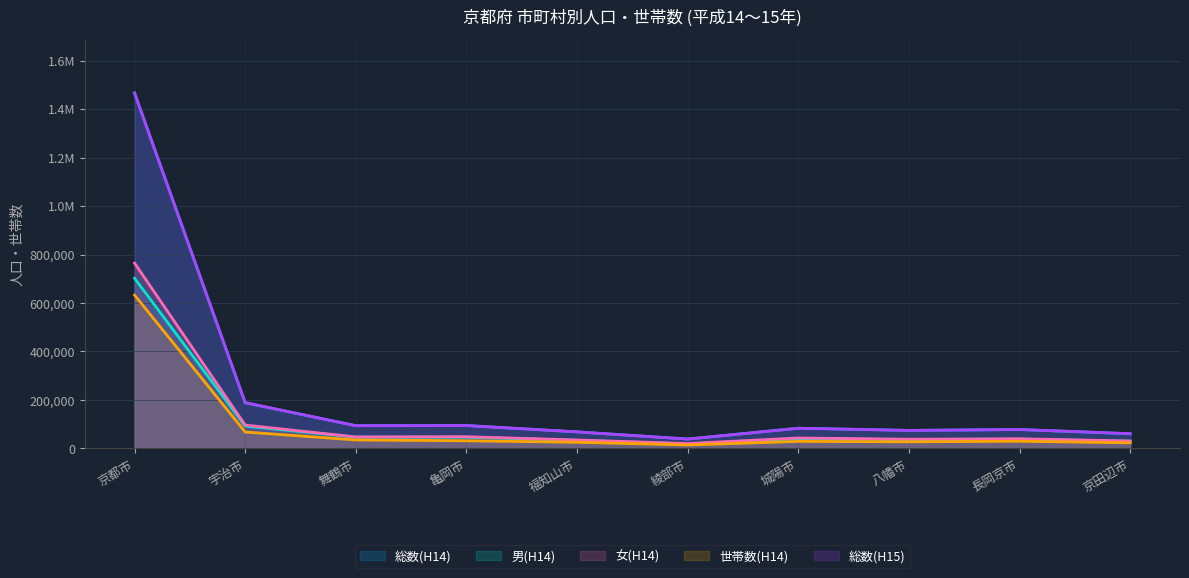

Reading left to right, extract all data points from this chart.

総数(H14): 1466978	188332	93911	94444	68171	38665	83443	74365	77851	60414
男(H14): 702173	92028	46648	46204	33405	18414	40490	36486	38092	29851
女(H14): 764805	96304	47263	48240	34766	20251	42953	37879	39759	30563
世帯数(H14): 632866	67740	34920	31547	25409	14183	29017	27289	29589	23152
総数(H15): 1465825	189002	93729	94321	68297	38539	83206	74252	77969	61001